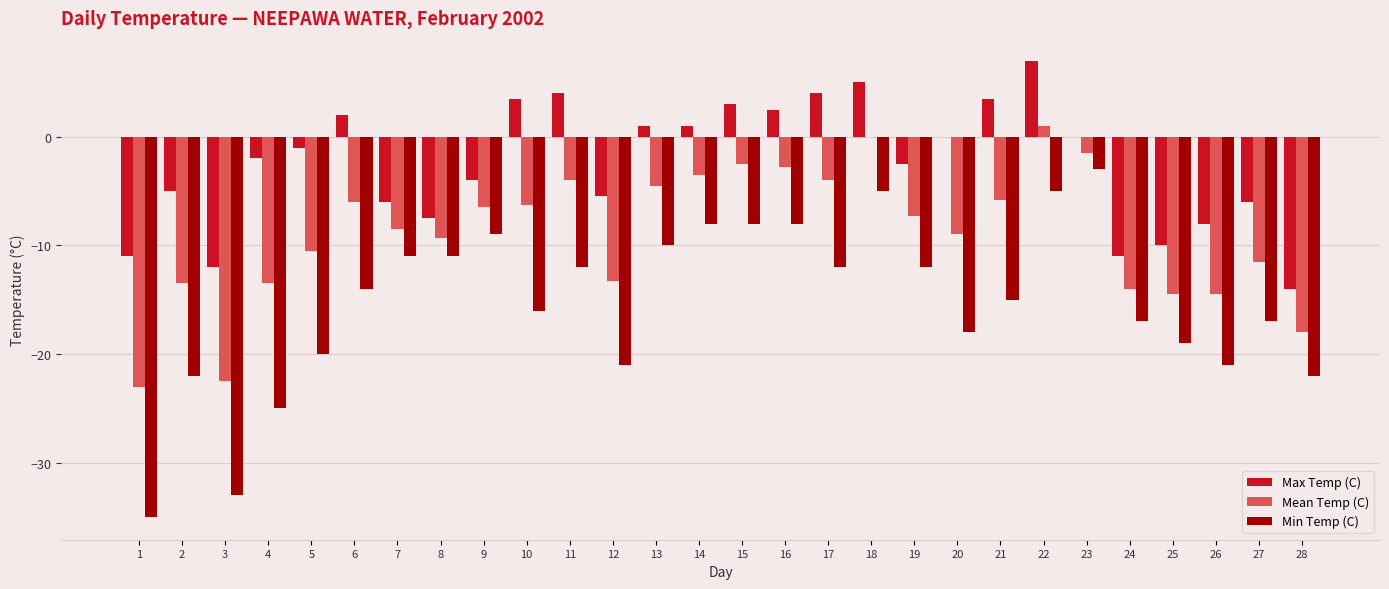

What is the approximate value of Max Temp (C) at 19?

-2.5